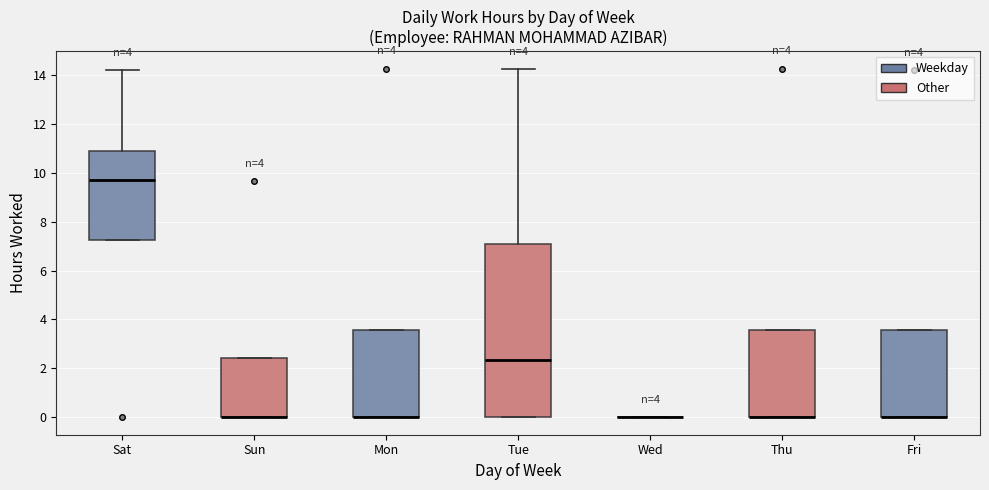

Reading left to right, transcribe this box plot: for each box, give where its median line is, the range the box spans, and where its two whiskers end, as read against the y-axis. The values are not printed on the chart, so give them approximately, as read against the axis.

Sat: median 9.8, box 7.2 to 10.8, whiskers 7.2 to 14.2
Sun: median 0.0 (drawn on the box's lower edge), box 0.0 to 2.4, whiskers 0.0 to 2.4
Mon: median 0.0 (drawn on the box's lower edge), box 0.0 to 3.6, whiskers 0.0 to 3.6
Tue: median 2.4, box 0.0 to 7.0, whiskers 0.0 to 14.2
Wed: box collapsed to a line at 0.0, whiskers 0.0 to 0.0
Thu: median 0.0 (drawn on the box's lower edge), box 0.0 to 3.6, whiskers 0.0 to 3.6
Fri: median 0.0 (drawn on the box's lower edge), box 0.0 to 3.6, whiskers 0.0 to 3.6